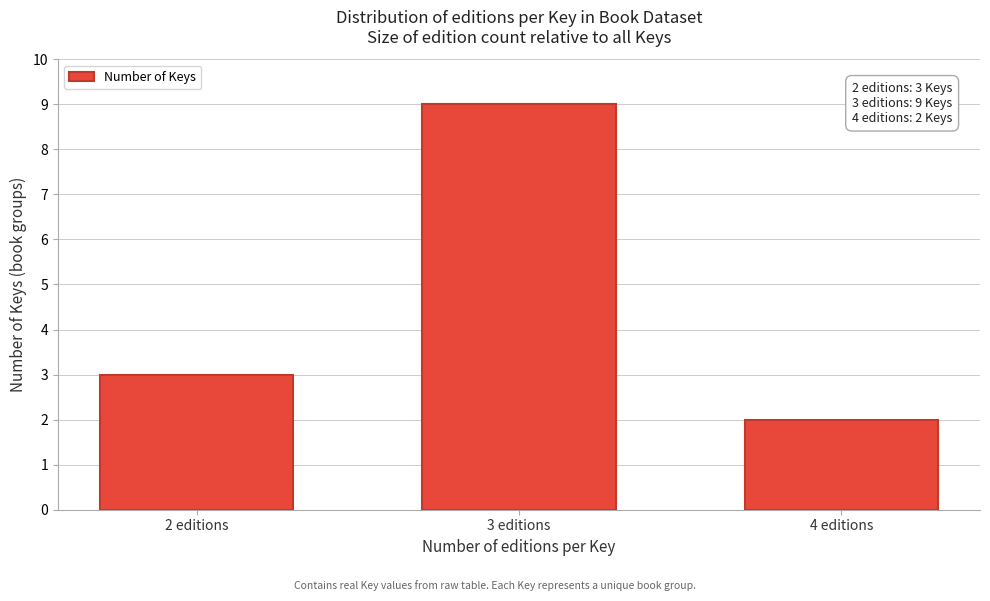

Reading left to right, list all the values displayed in this chart.

3	9	2